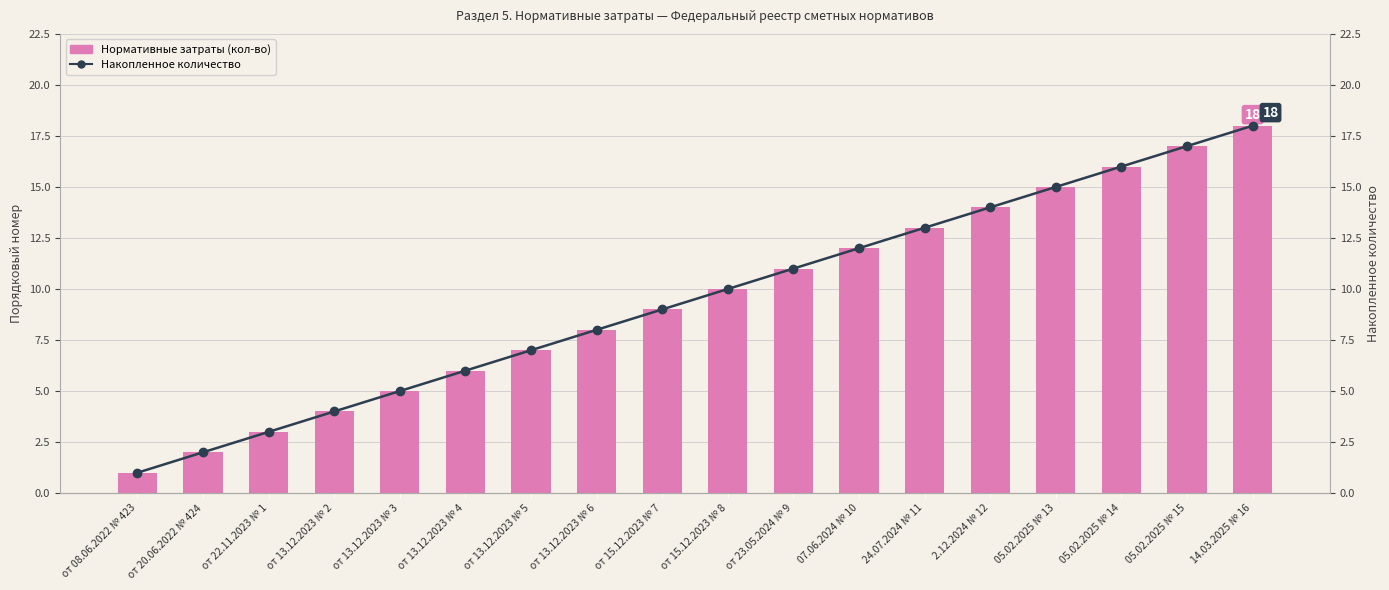

The value of Накопленное количество at от 15.12.2023 № 7 is 9. True or false?

True